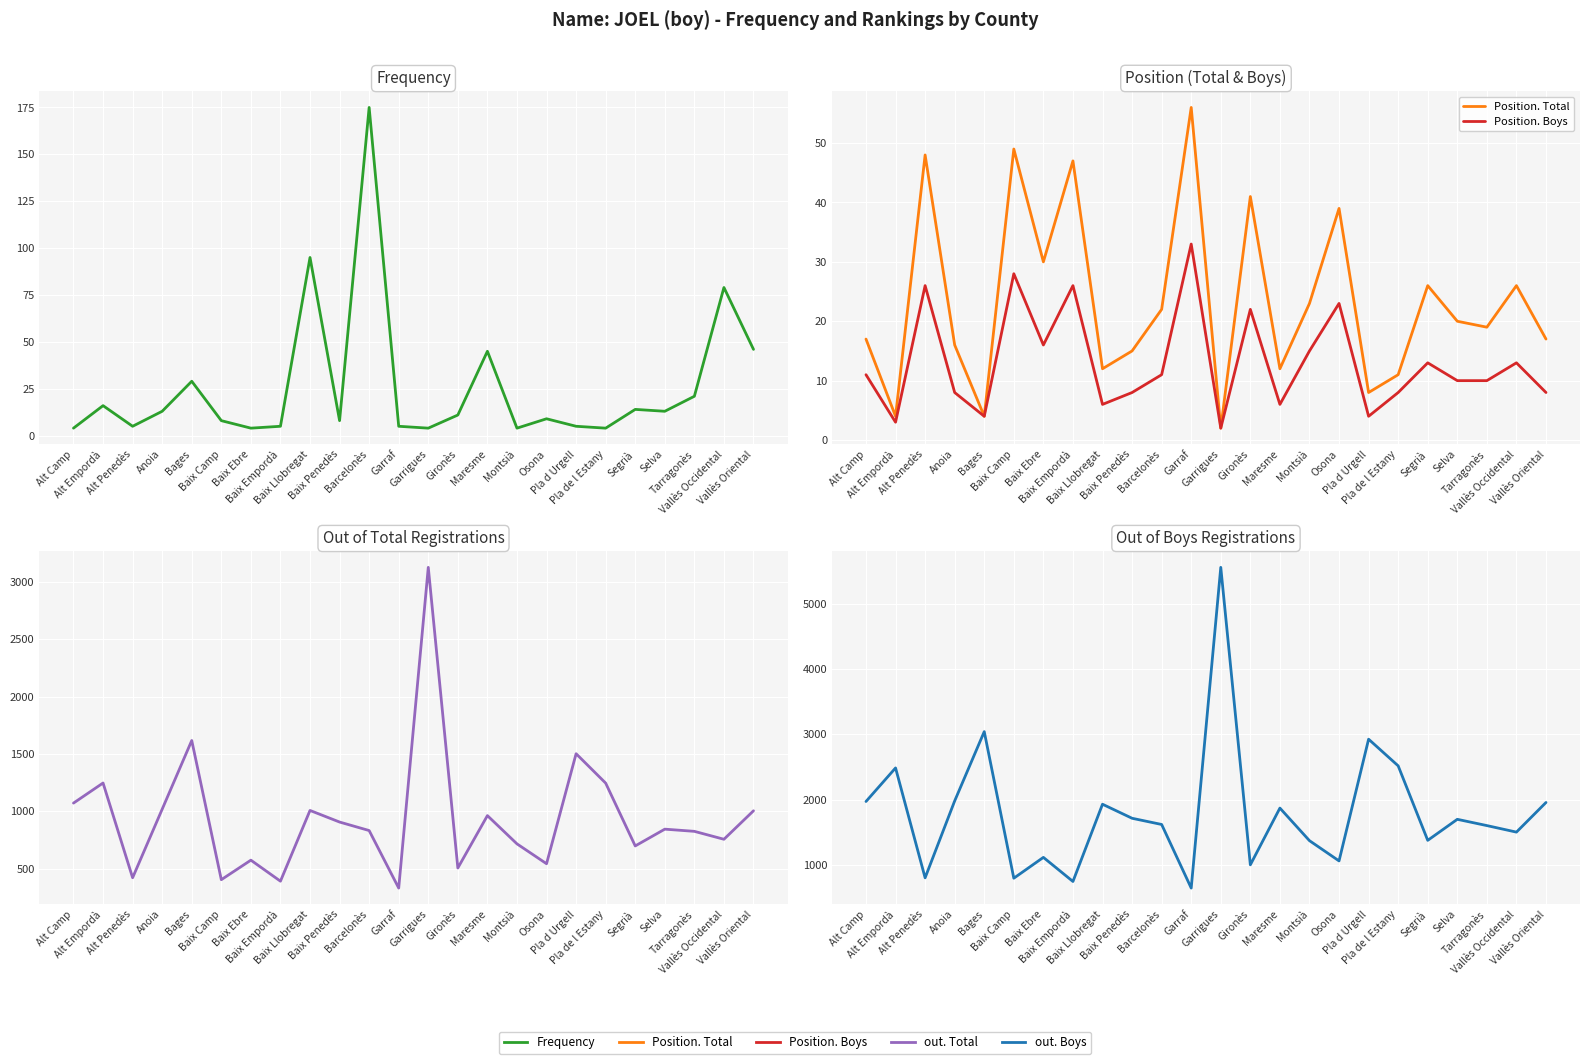

True or false: out. Boys and out. Total cross at least once.

False